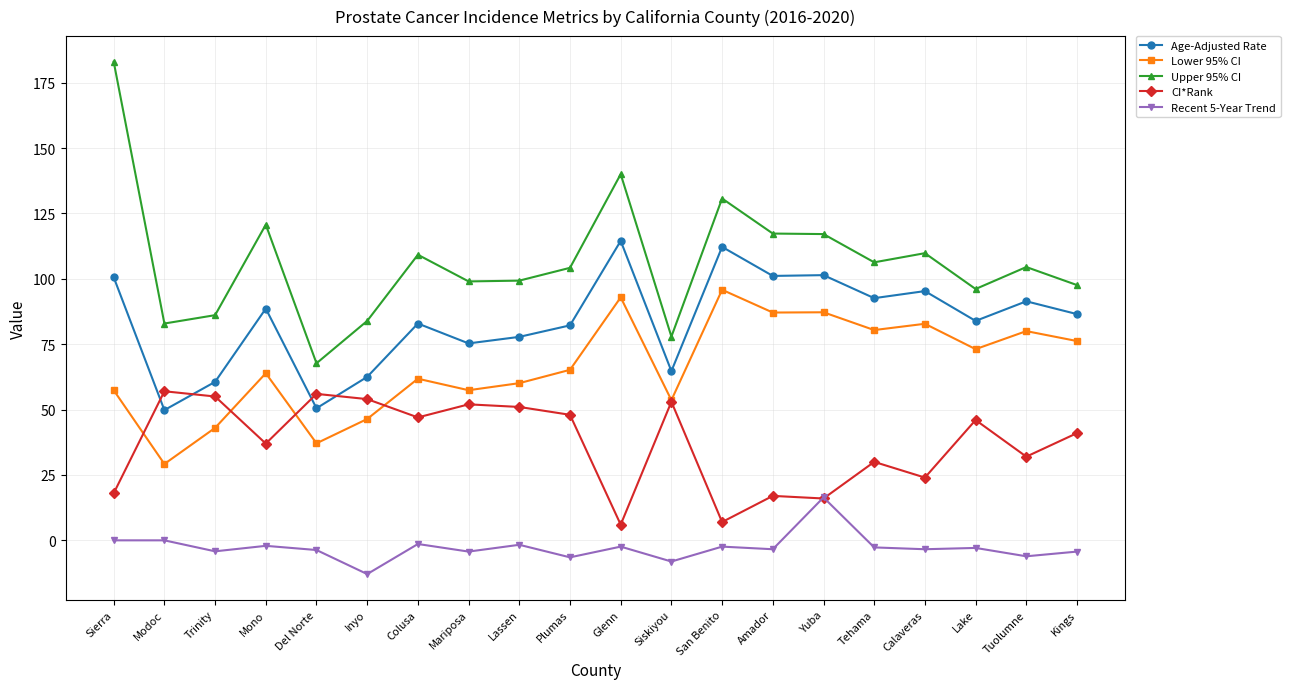

What position from the right is Tuolumne?

2